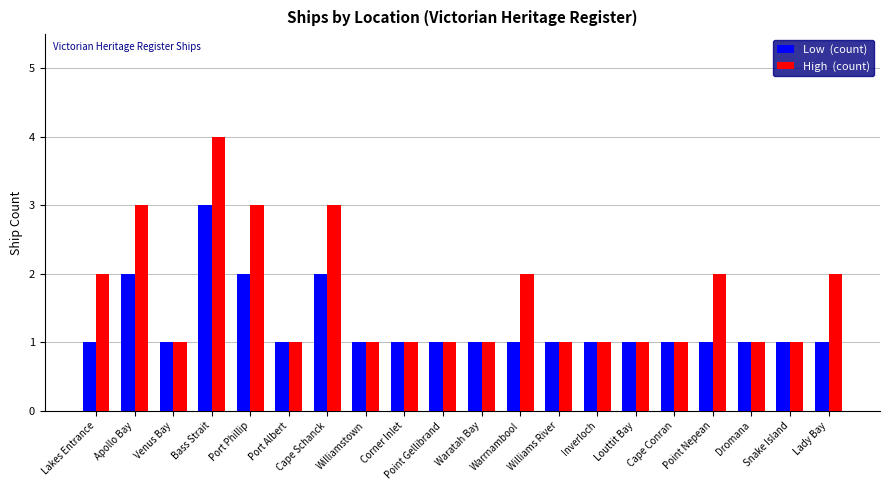

How many groups of bars are there?

20